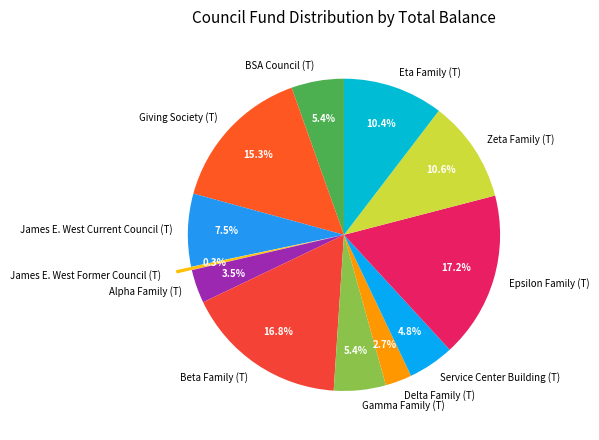

Combined, do Alpha Family (T) and Beta Family (T) account for over 50%?

No